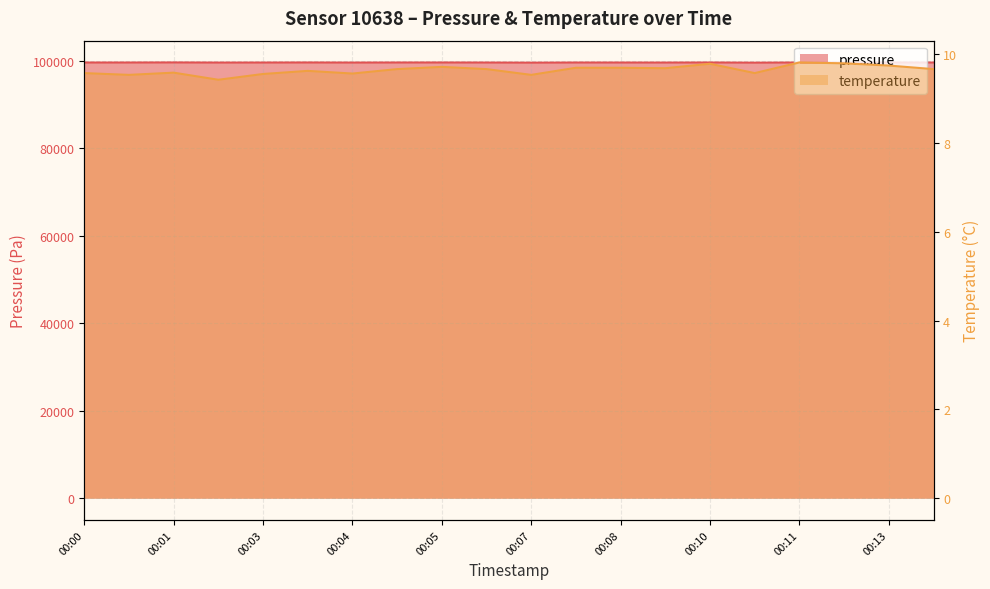

Reading left to right, what are all the values shown in this chart?

pressure: 99655.2	99654.8	99673.6	99641.1	99649.3	99663.4	99643.0	99656.8	99660.5	99648.8	99620.3	99651.9	99649.3	99642.4	99660.6	99619.0	99657.6	99654.3	99662.0	99651.5
temperature: 9.6	9.5	9.6	9.4	9.6	9.6	9.6	9.7	9.7	9.7	9.5	9.7	9.7	9.7	9.8	9.6	9.8	9.8	9.8	9.7